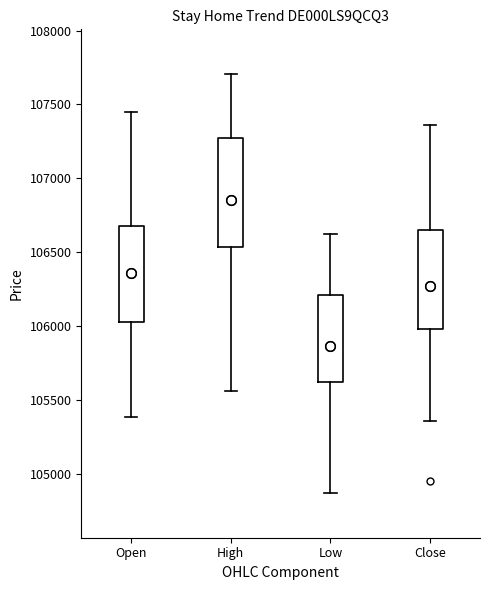

Reading left to right, read every box against the y-axis: the position of its median line, the range the box covers, and the ends of its whiskers. The values are not printed on the chart, so give them approximately, as read against the axis.

Open: median 106350, box 106050 to 106700, whiskers 105400 to 107450
High: median 106850, box 106550 to 107250, whiskers 105550 to 107700
Low: median 105950, box 105600 to 106200, whiskers 104850 to 106600
Close: median 106250, box 106000 to 106650, whiskers 105350 to 107350